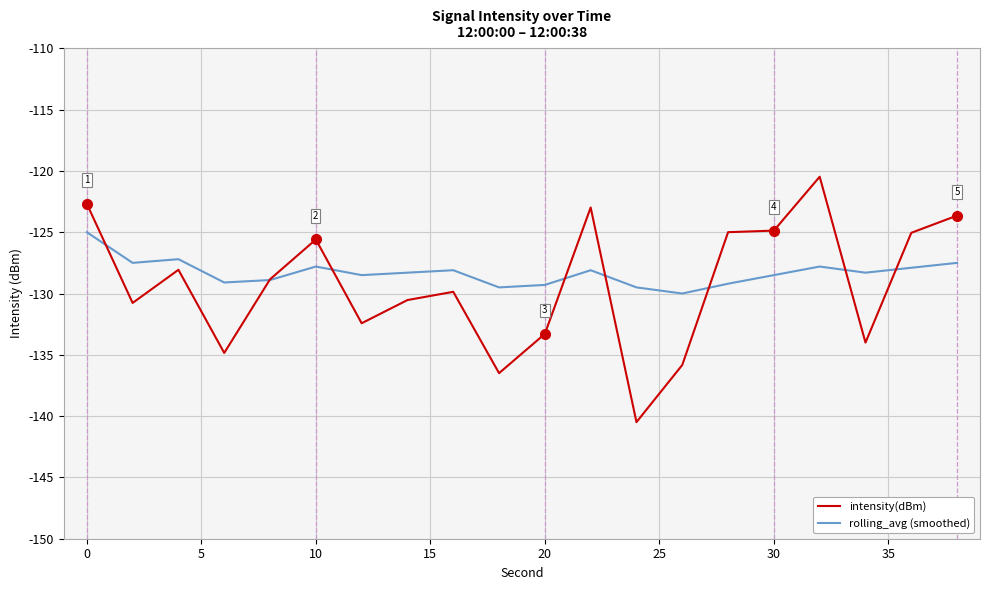

What is the minimum value for rolling_avg (smoothed)?

-130.0